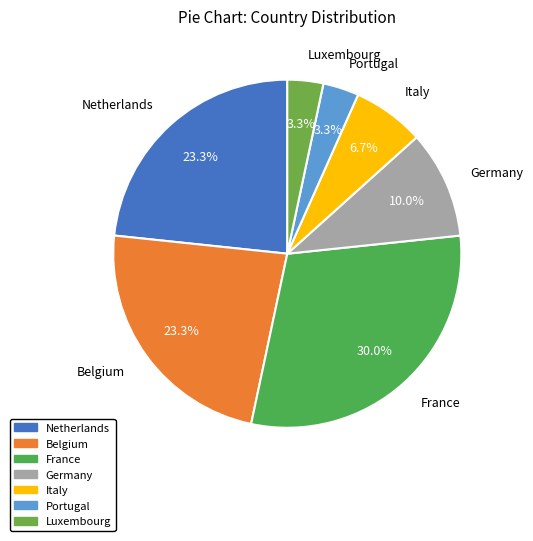

What percentage do Netherlands and Germany together represent?

33.3%